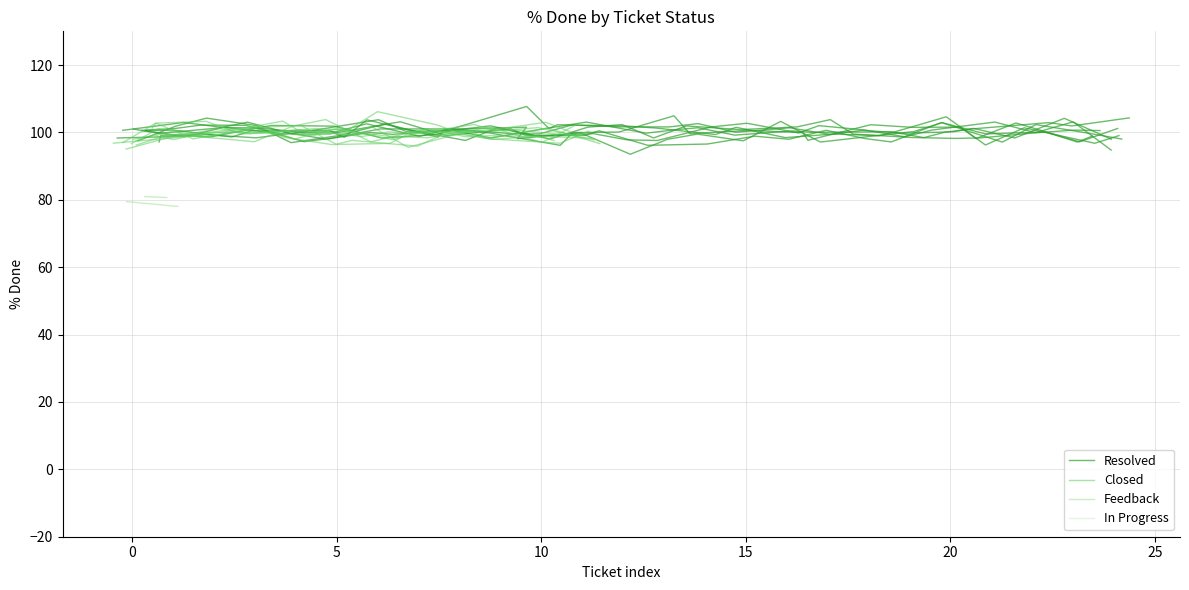

How many lines are shown in the chart?

4